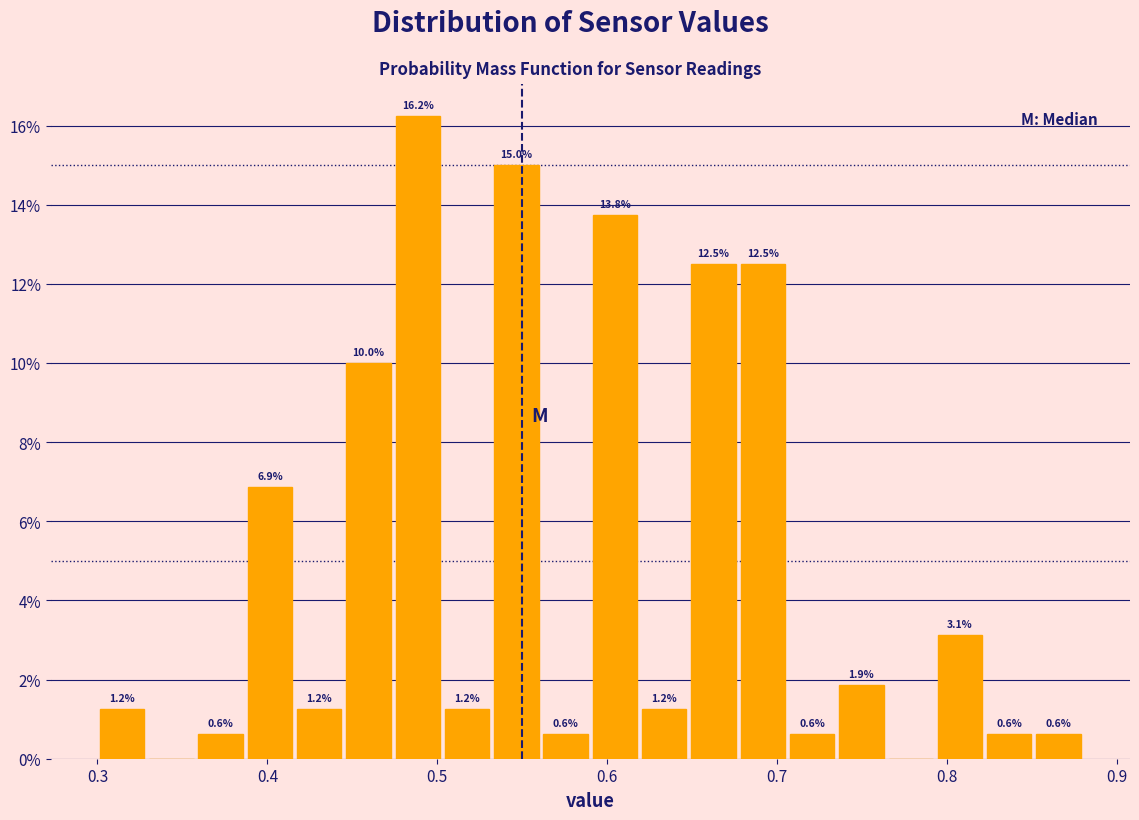

Around what value on the x-axis is the tallest bar? Give the approximate position of its centre, as read against the axis.

0.49